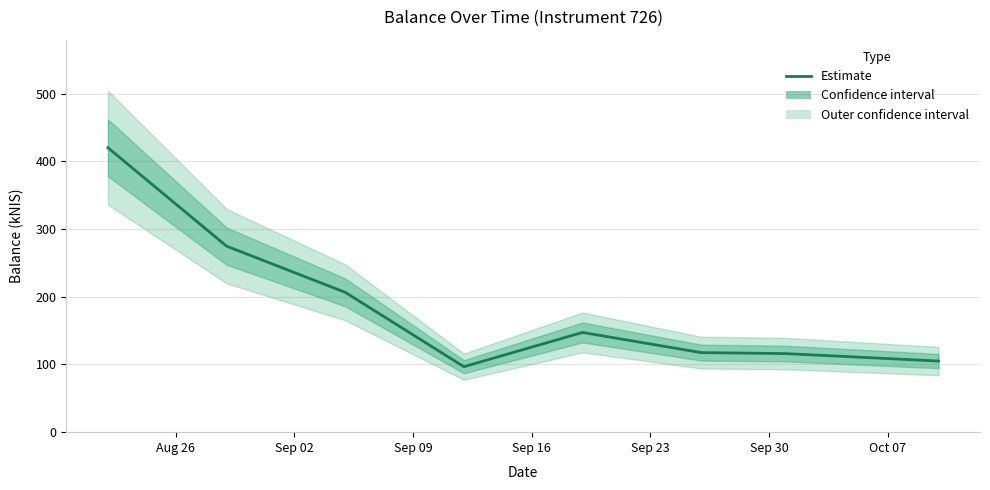

How many points are lower than both their immediate neighbors (excluding endpoints)?

1